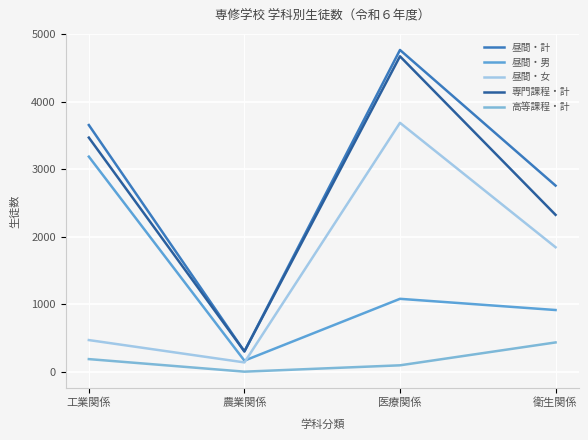

Does the chart have visible grid lines?

Yes